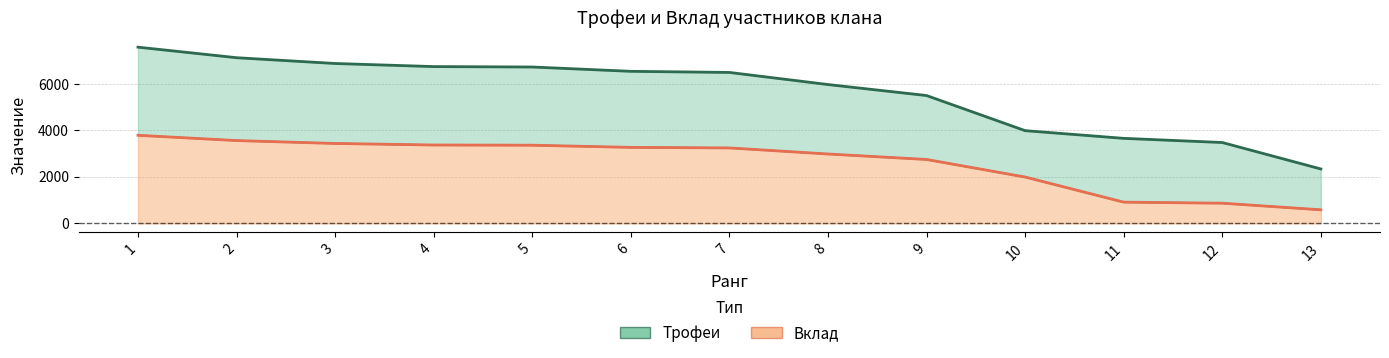

Which category has the highest value in the Трофеи series?

1